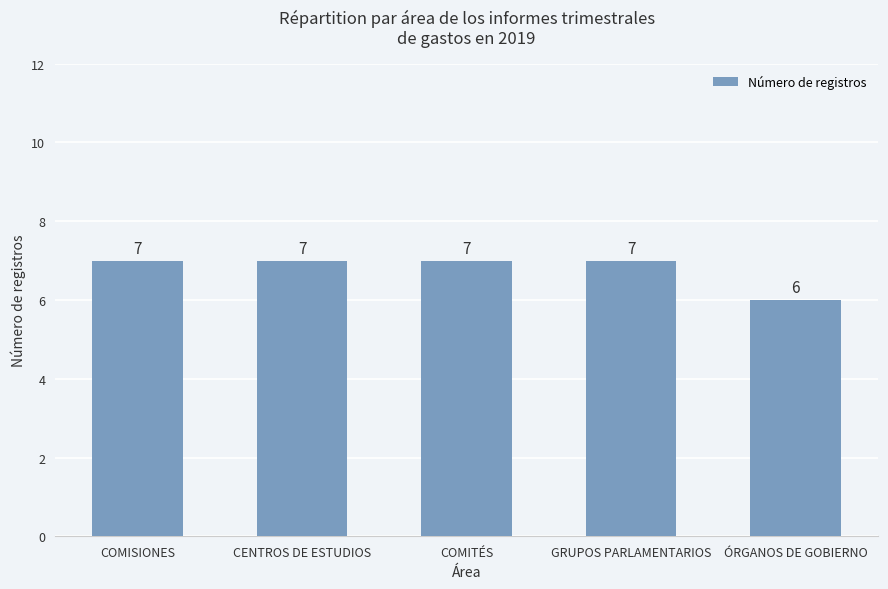

Are the bars grouped side by side (vs. stacked)?

No